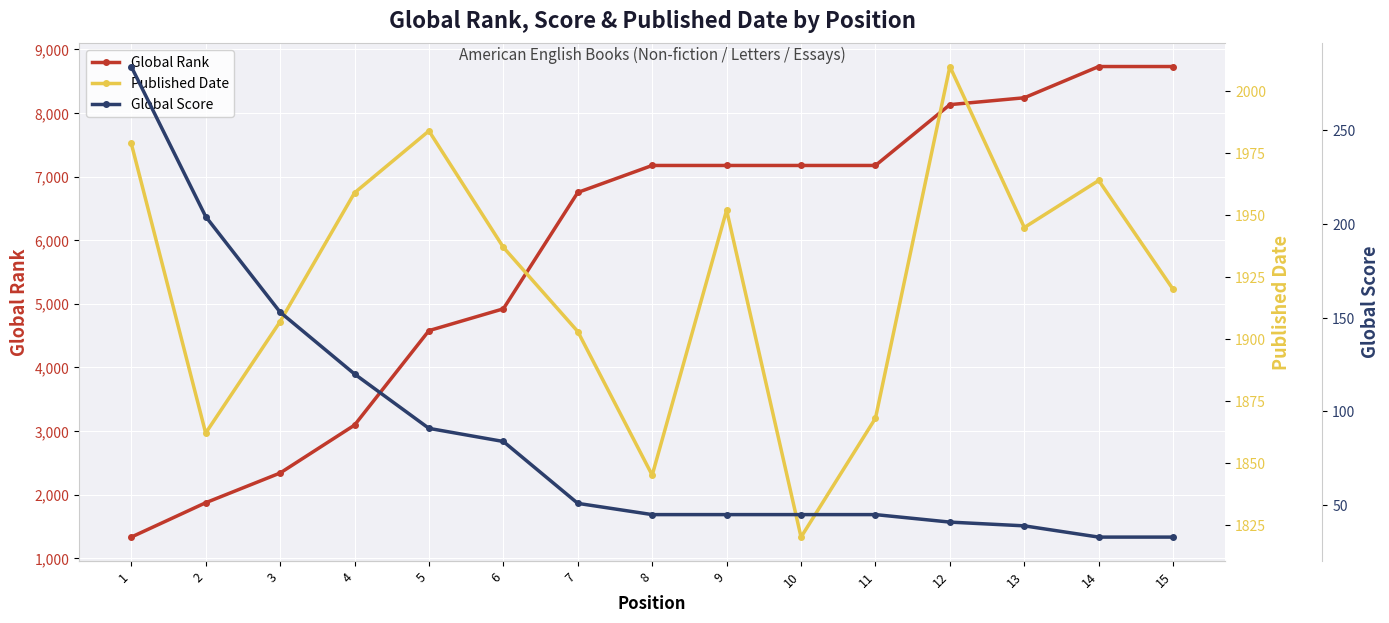

What is the value of the Global Rank point at the 15th from the left?

8730